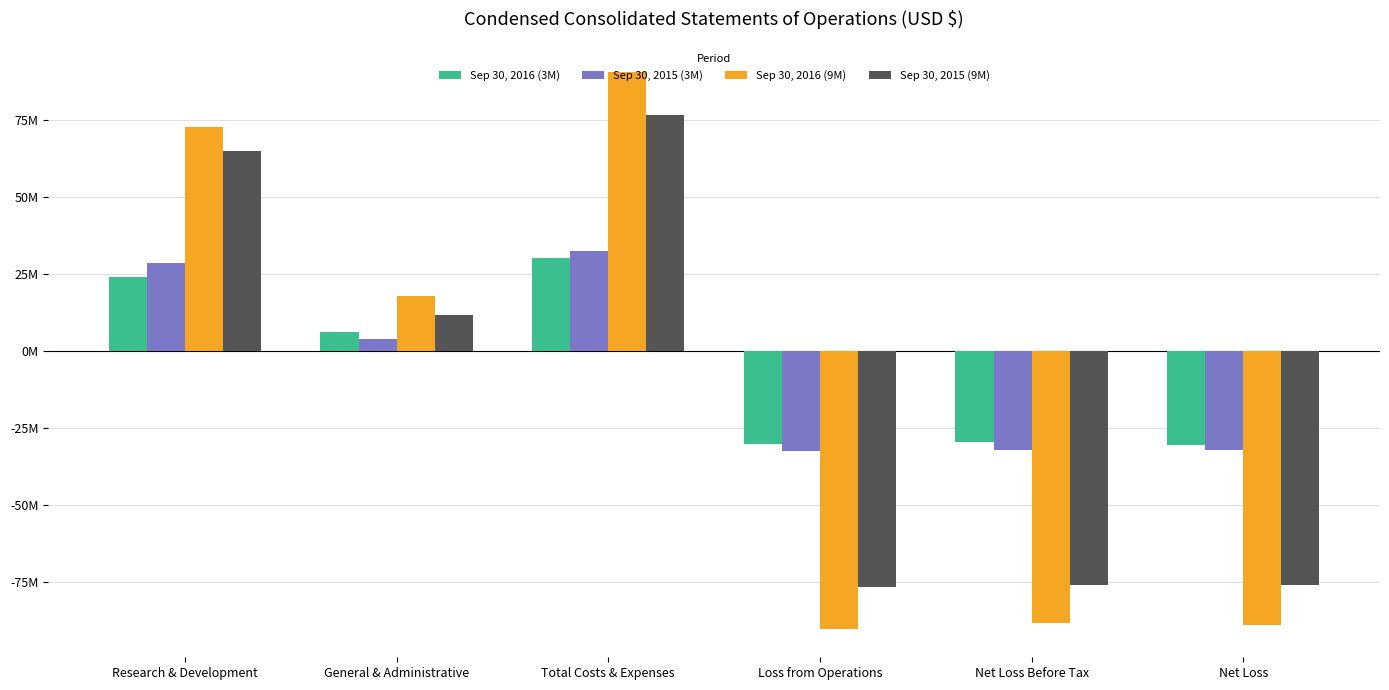

What is the total value across all series at Research & Development?

189880959